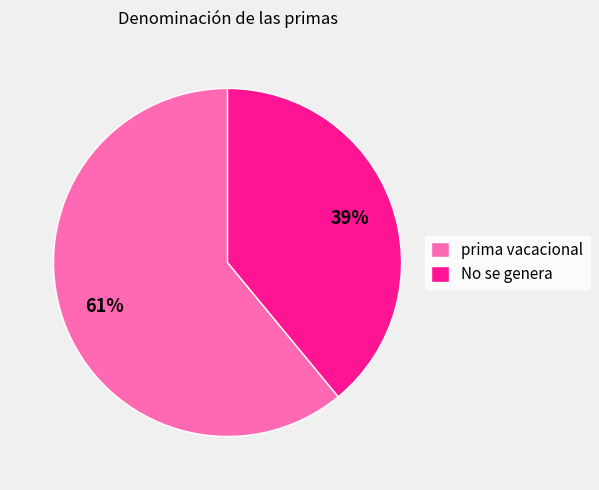

Between No se genera and prima vacacional, which is larger?

prima vacacional